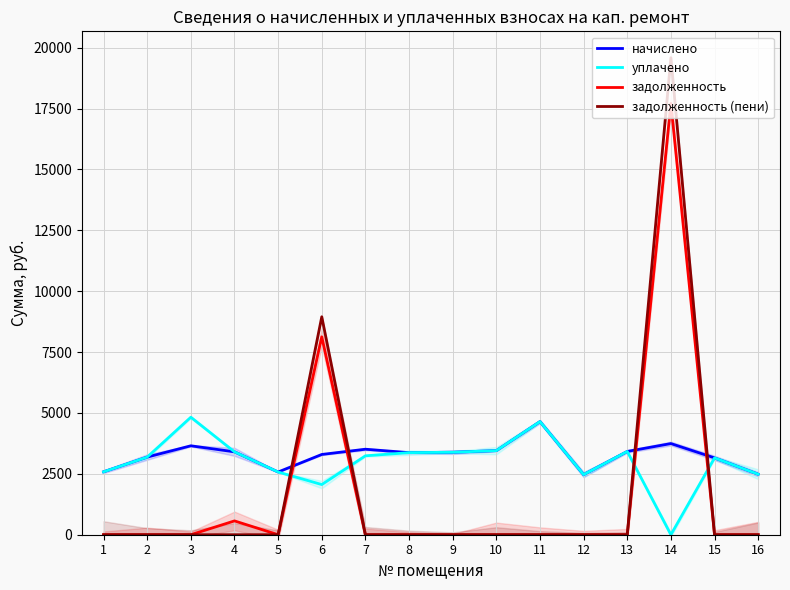

Between 8 and 9, which is larger?

9